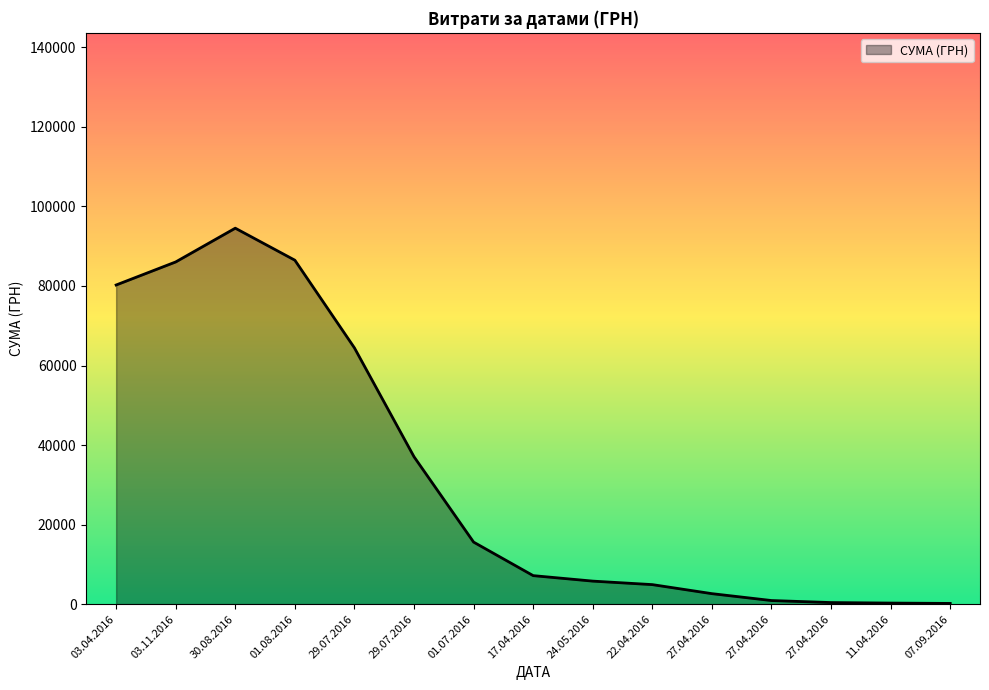

How many lines are shown in the chart?

1